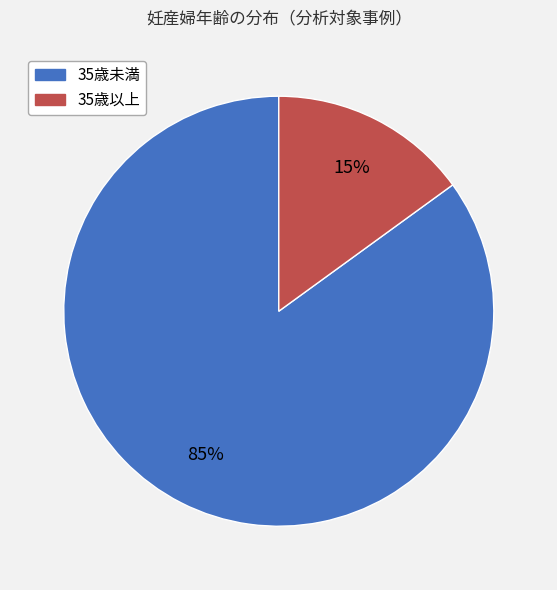

Do 35歳以上 and 35歳未満 together represent more than half of the pie?

Yes